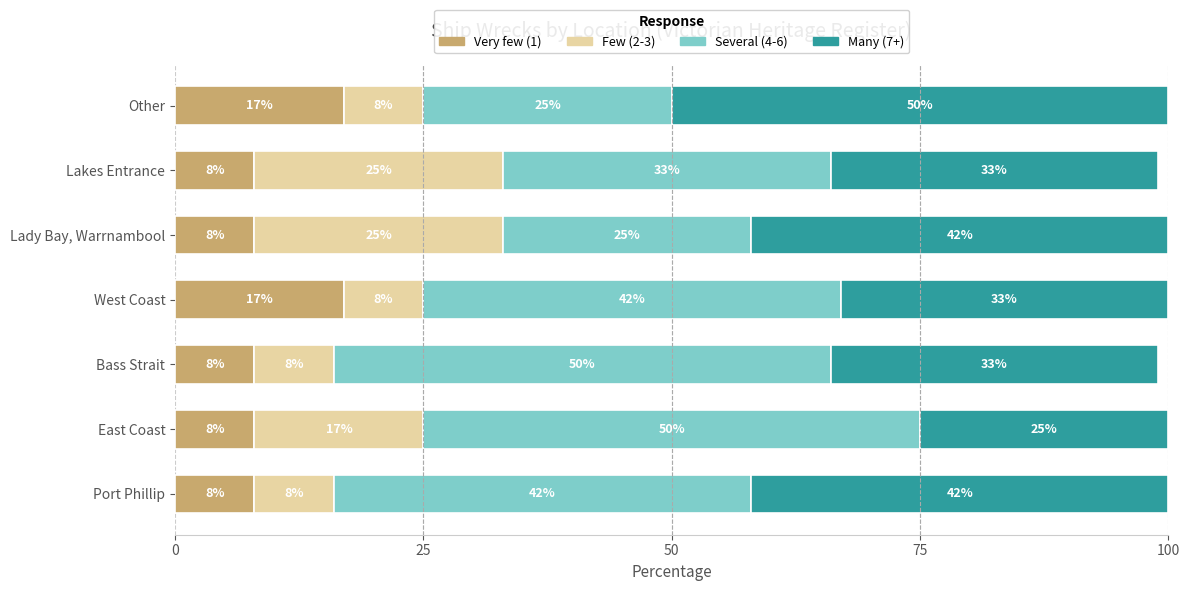

Is it true that Very few (1) equals 14 at Bass Strait?

False